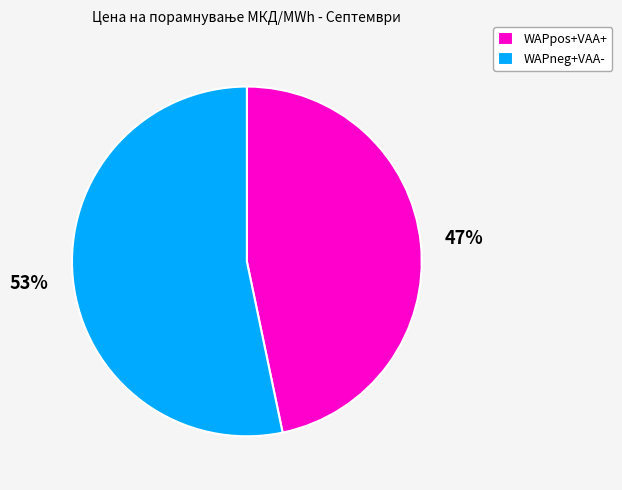

Approximately how many times larger is the value at WAPpos+VAA+ compared to WAPneg+VAA-?

0.9